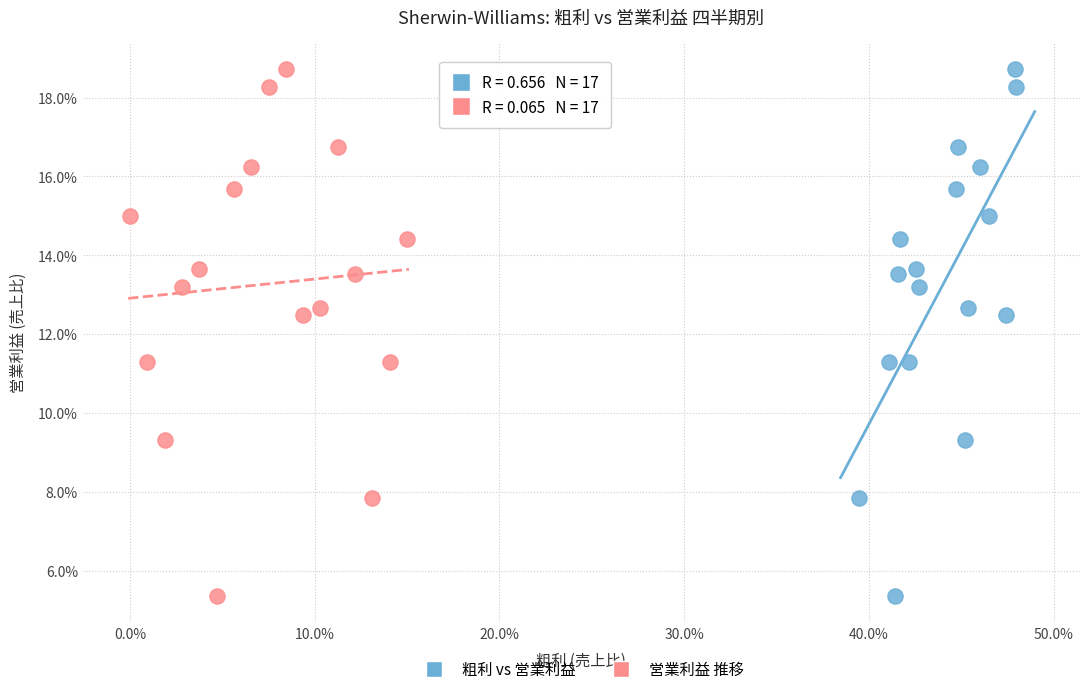

What are all the series names shown in the legend?

粗利 vs 営業利益, 営業利益 推移